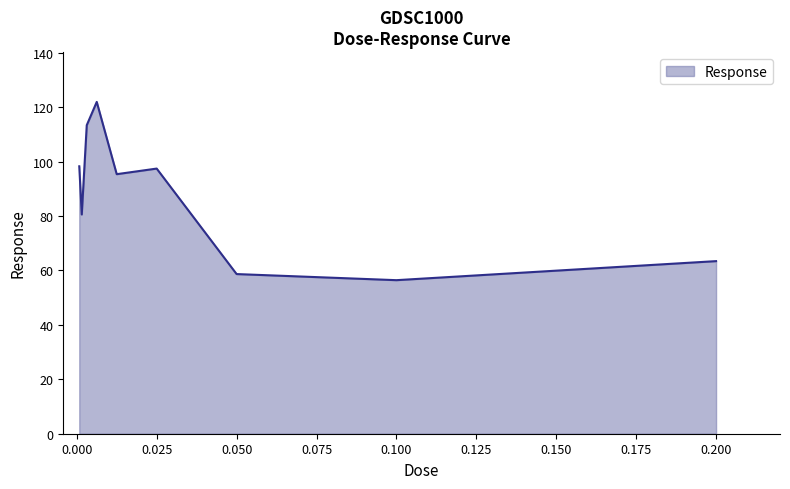

What is the maximum value shown in the chart?

122.0